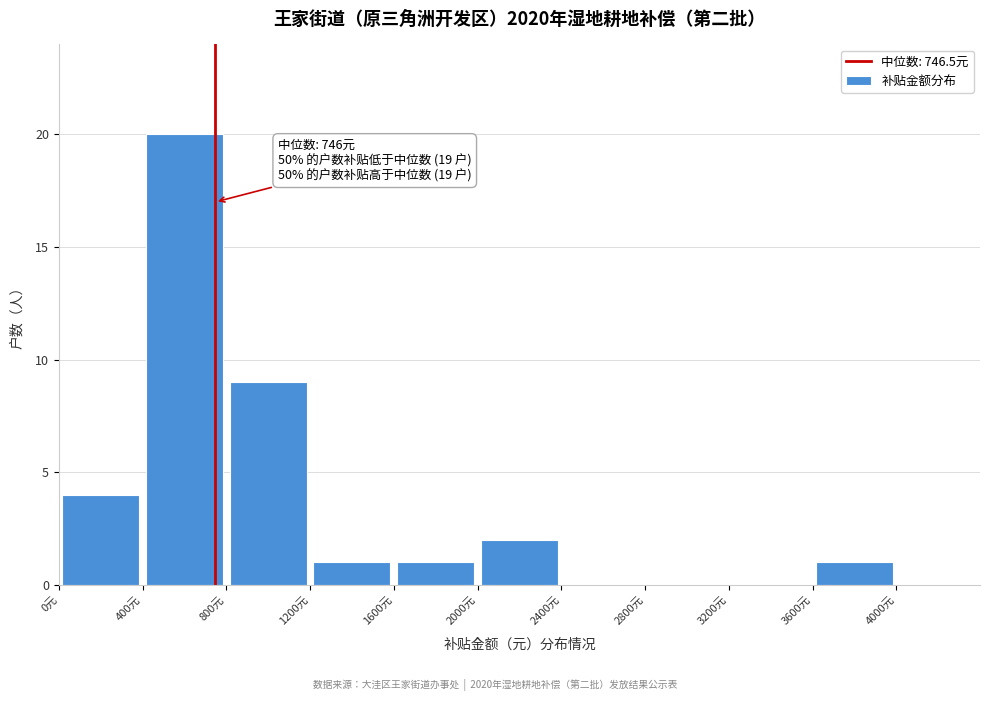

Which range on the x-axis has the tallest bar?

400 to 800